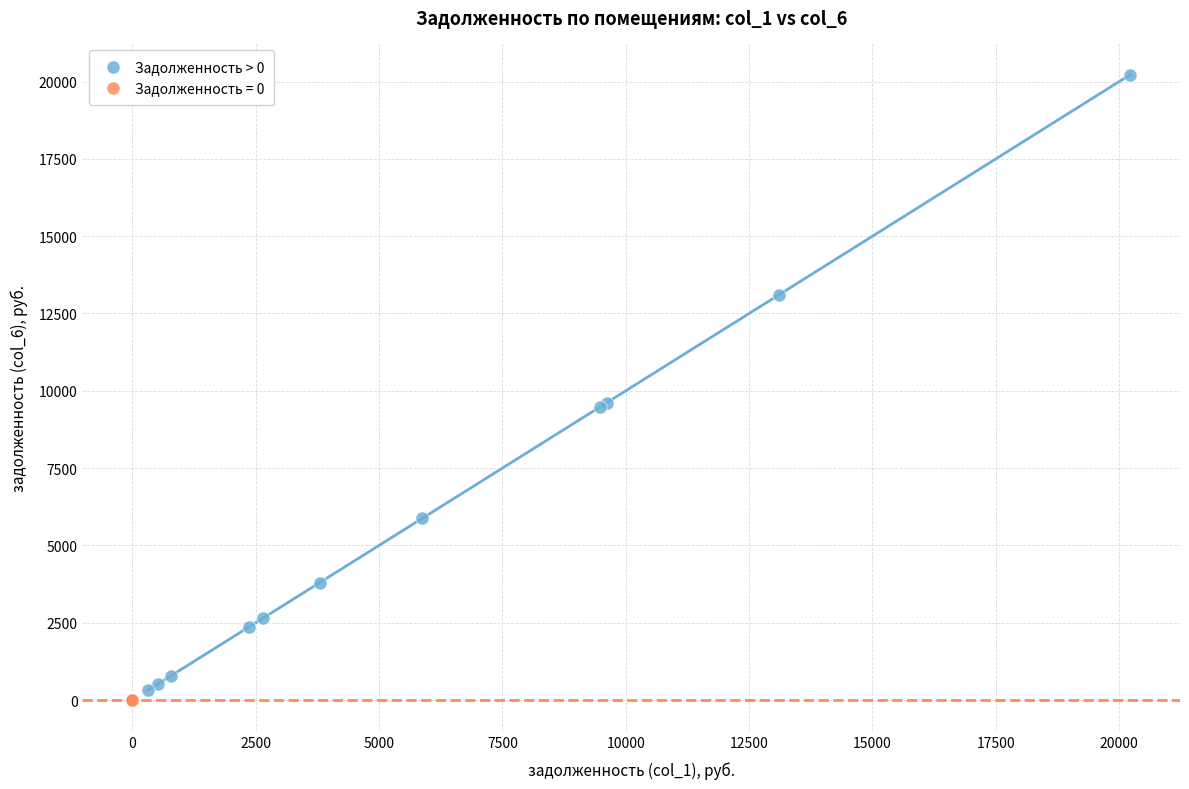

Which series reaches the maximum Y coordinate?

Задолженность > 0